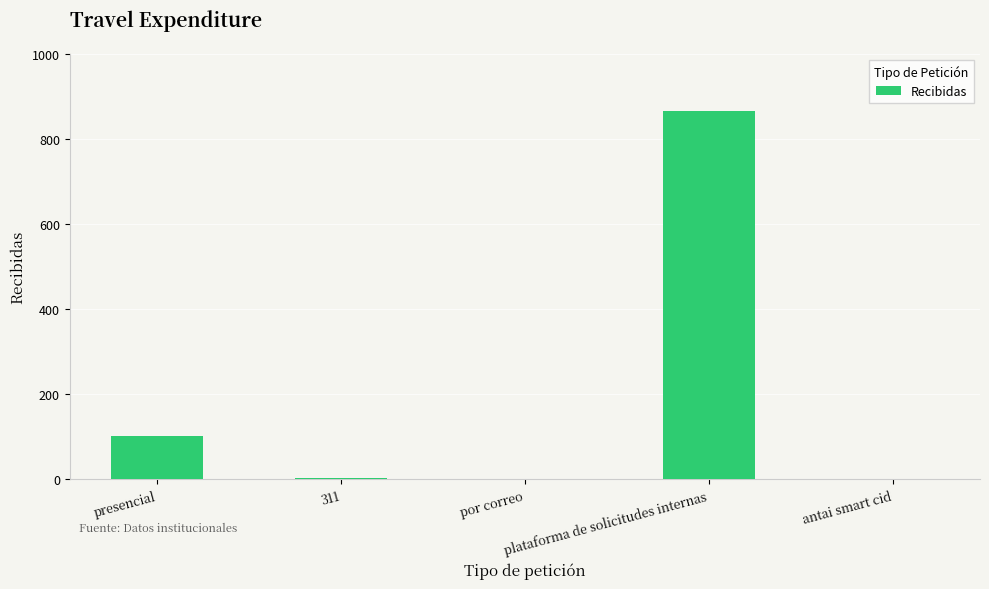

What is the sum of all values?

971